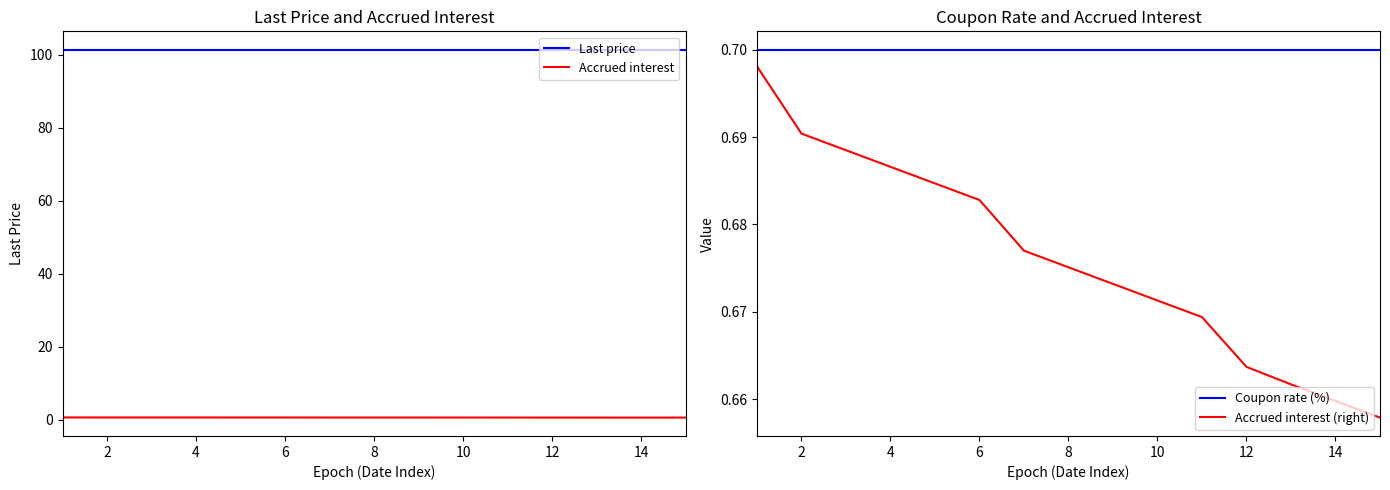

Which has a higher value, 12 or 9?

12